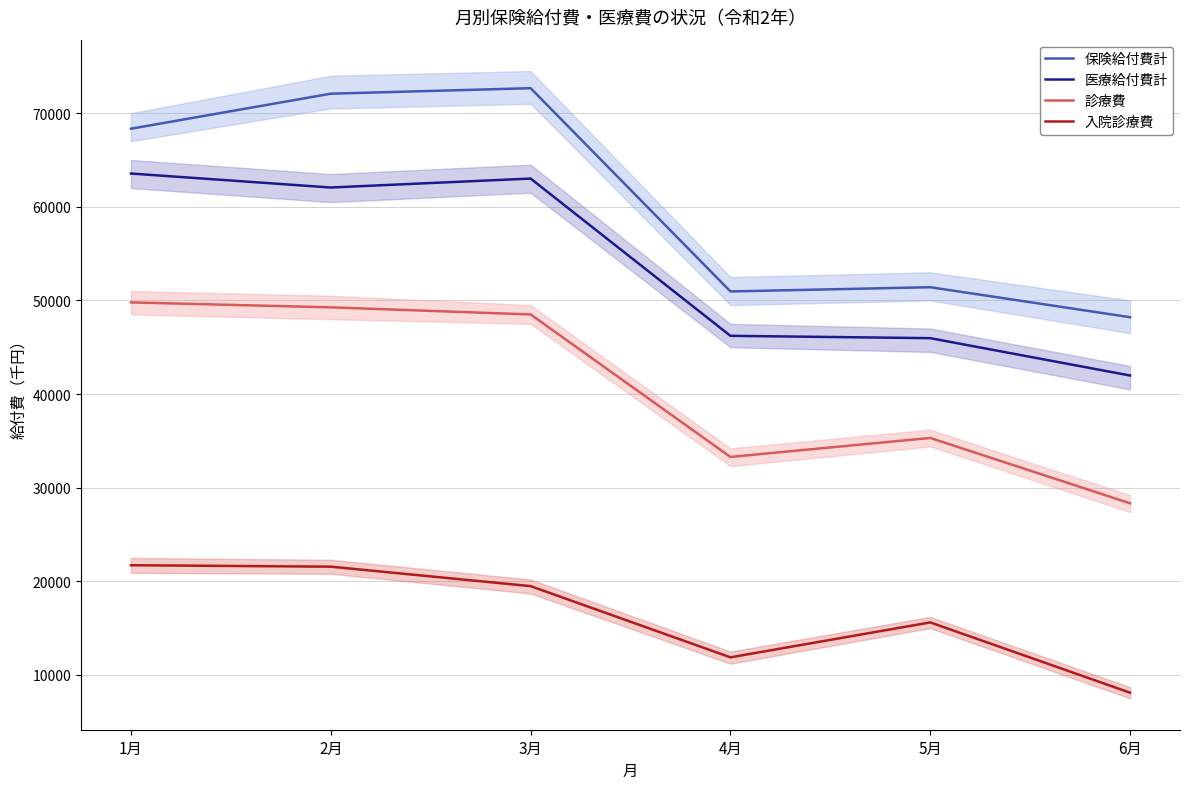

What is the sum of all 入院診療費 values?

98366.8